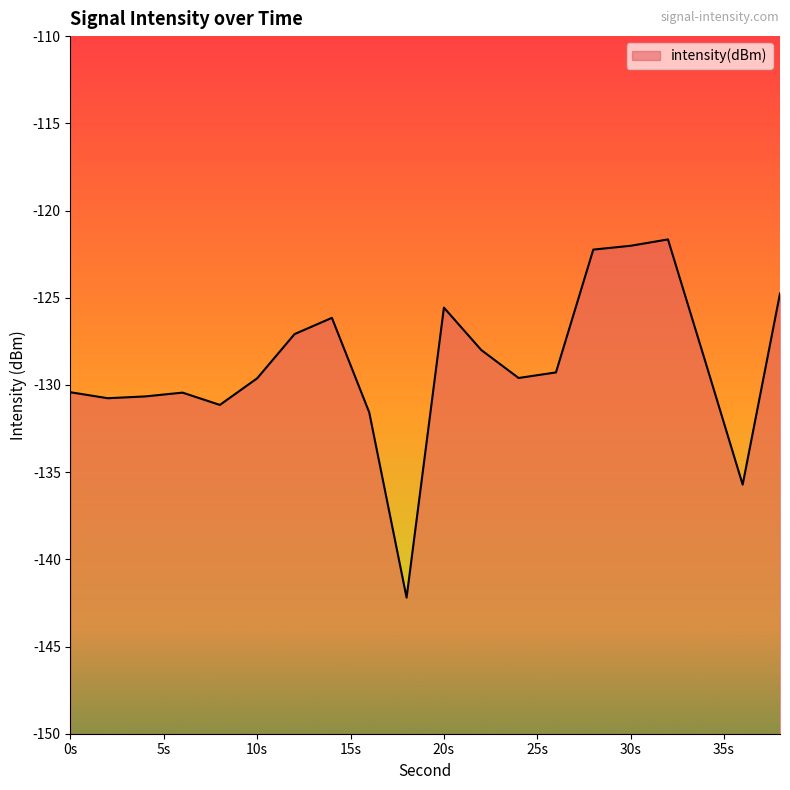

True or false: the data has more than 0 interior local peaks.

True